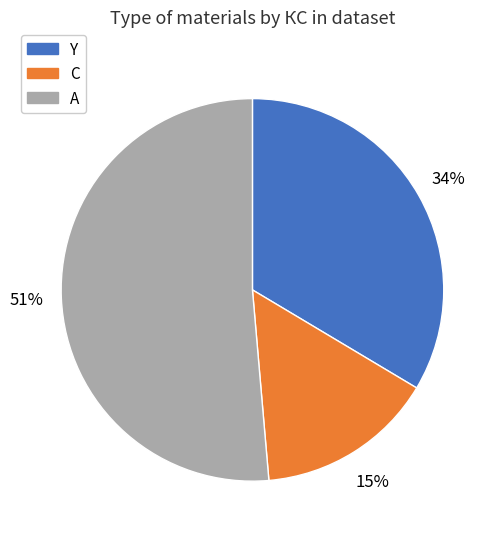

Rank the categories by value from highest to lowest.

A, Y, C